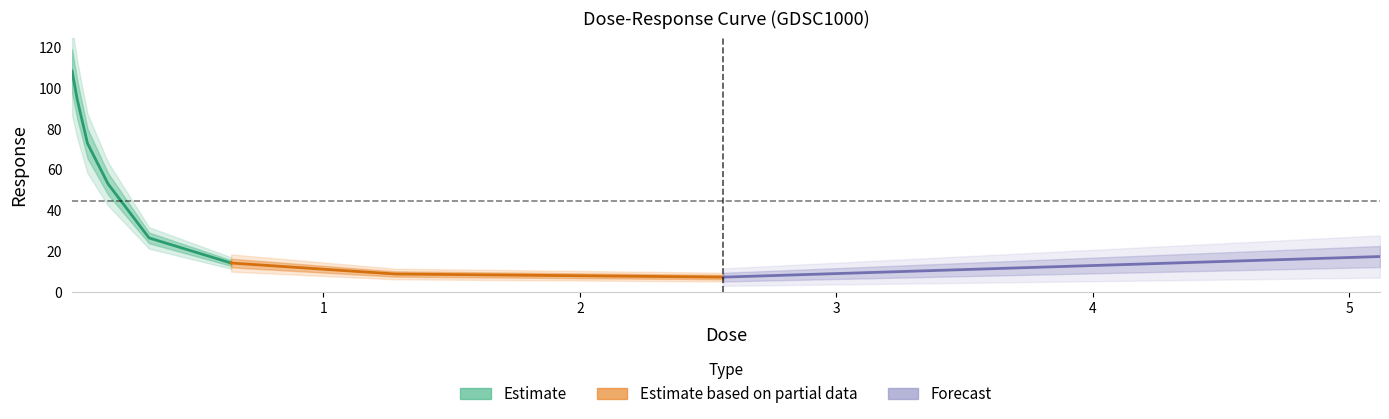

Which label corresponds to the largest value in the chart?

0.02